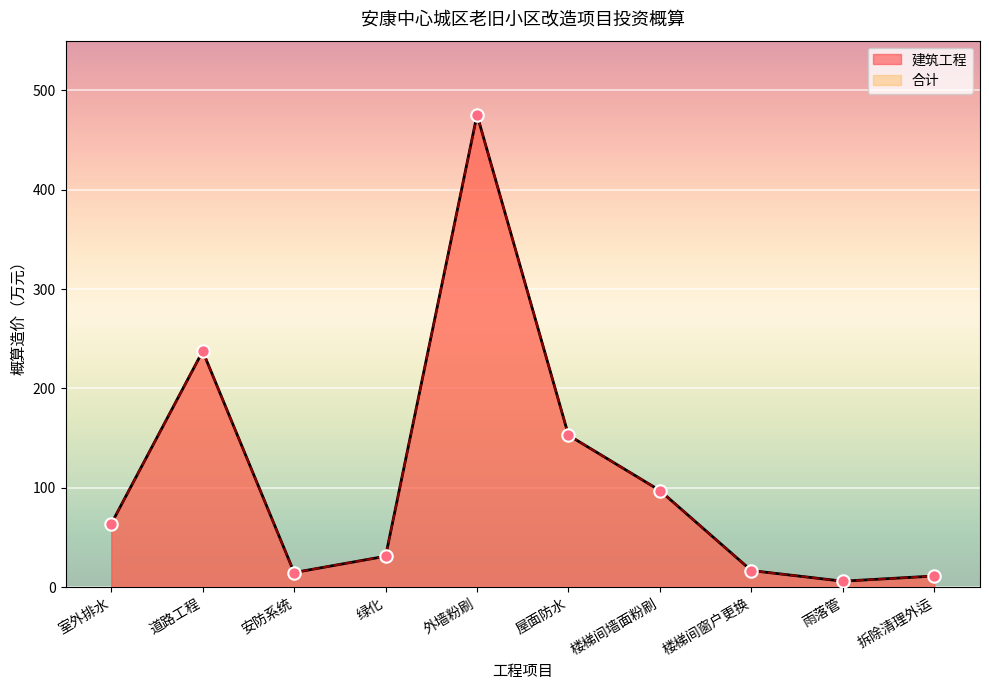

Which series contains the highest Y value?

建筑工程